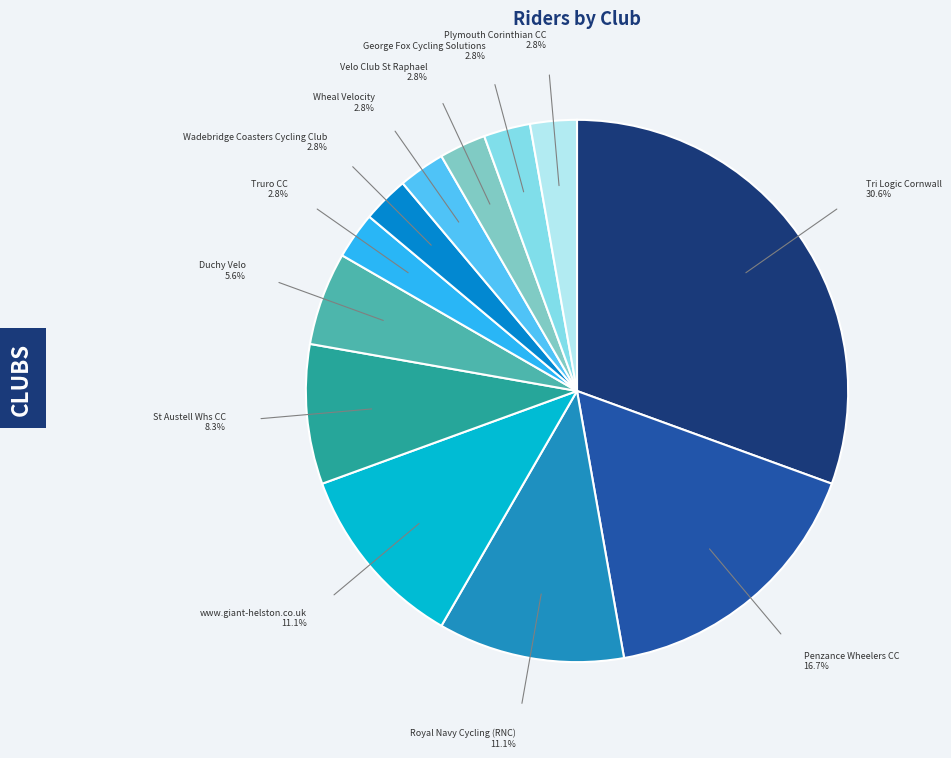

To the nearest percent, what is the difference between the www.giant-helston.co.uk and Plymouth Corinthian CC slice percentages?

8%